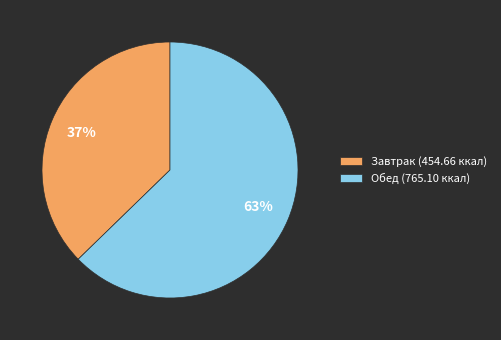

To the nearest percent, what is the average slice percentage?

50%